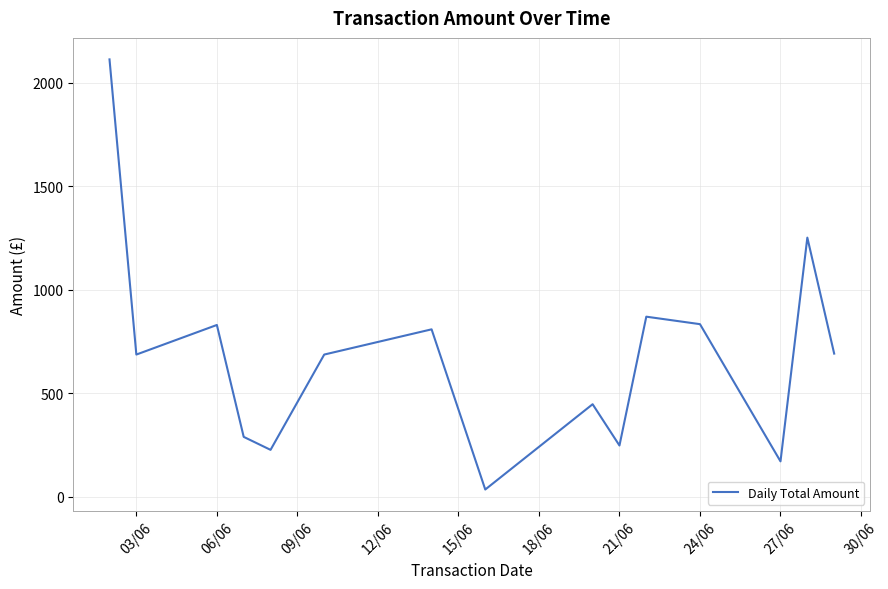

What is the maximum value shown in the chart?

2112.0